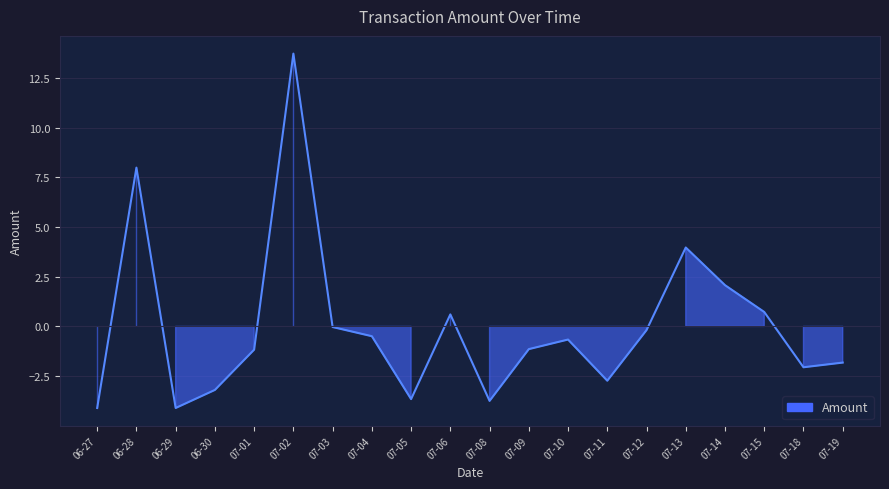

At which category does the chart reach its minimum across all series?

06-27